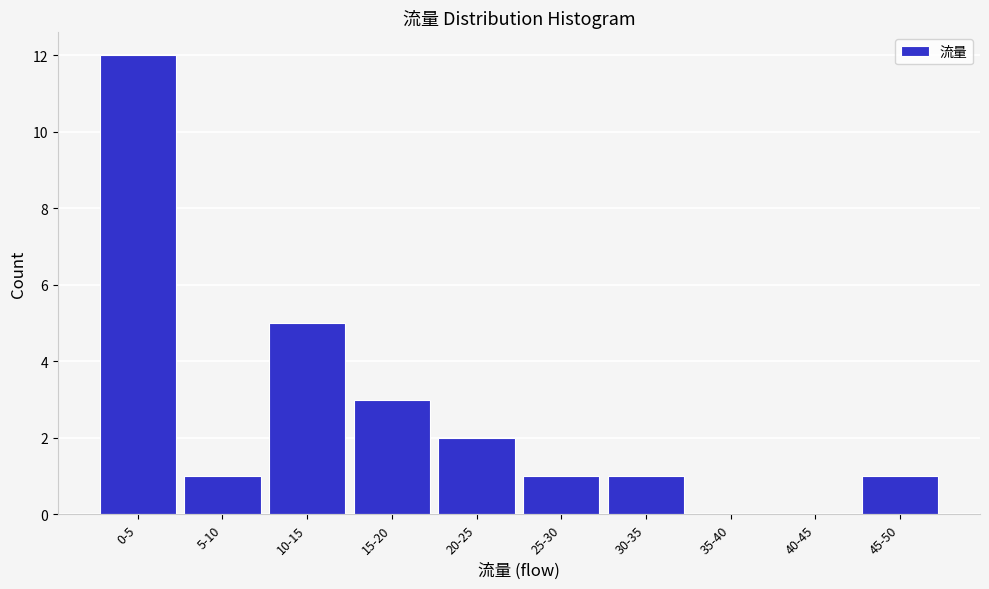

What is the sum of all values?

26